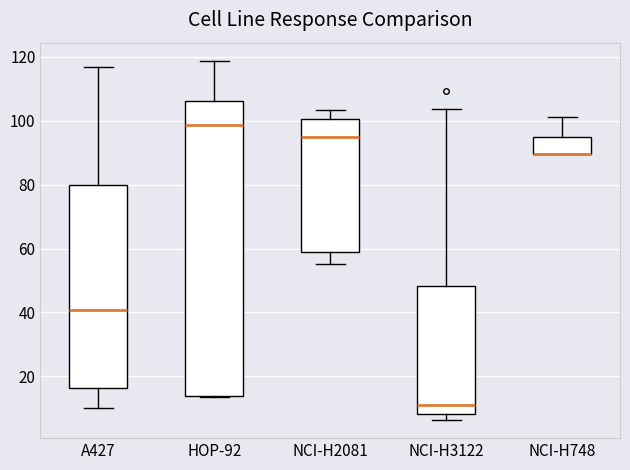

Where is the lower edge of the box for NCI-H748 on the y-axis? The values are not printed on the chart, so give them approximately, as read against the axis.

90